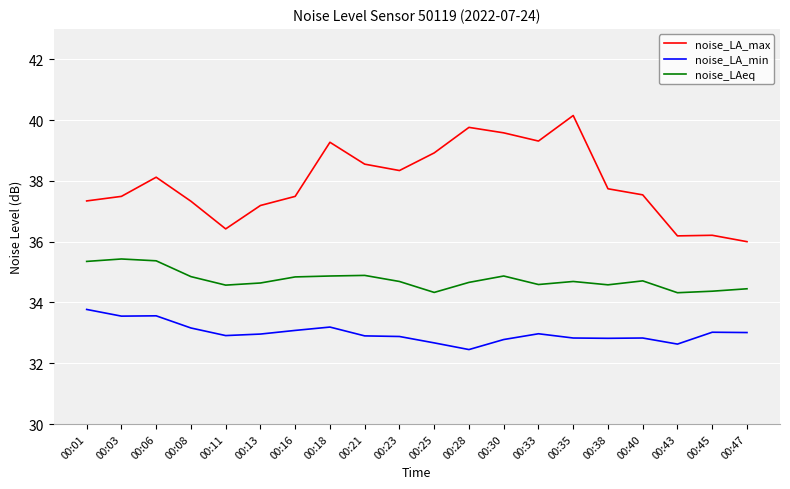

What is the difference between the noise_LA_max values at 00:38 and 00:25?

1.2